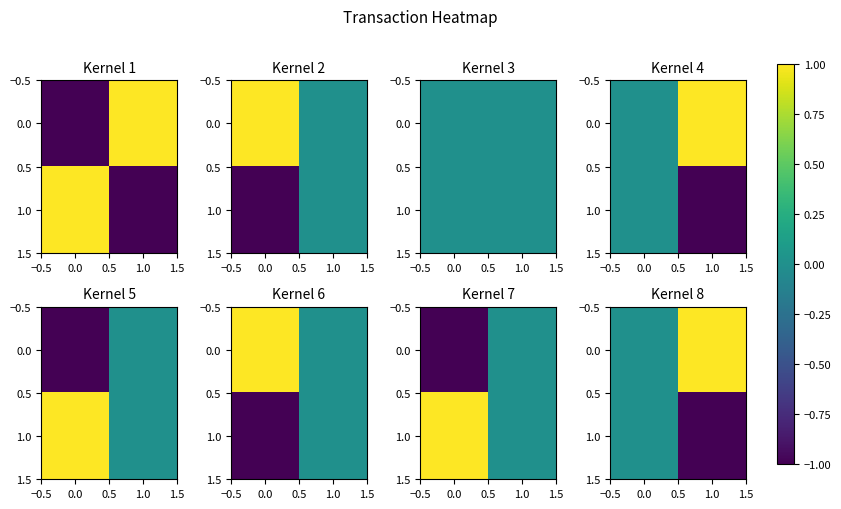

How many series are shown in this chart?

2